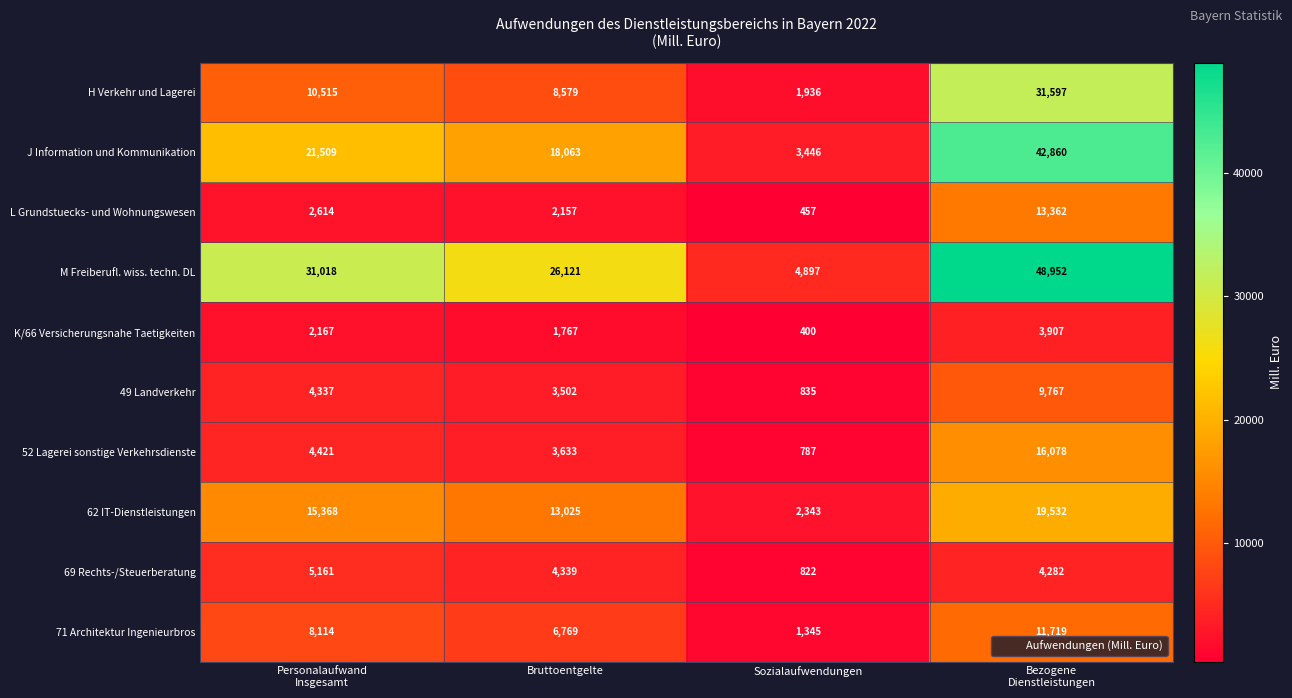

What is the spread (max minus min) of values at Bruttoentgelte?

24354